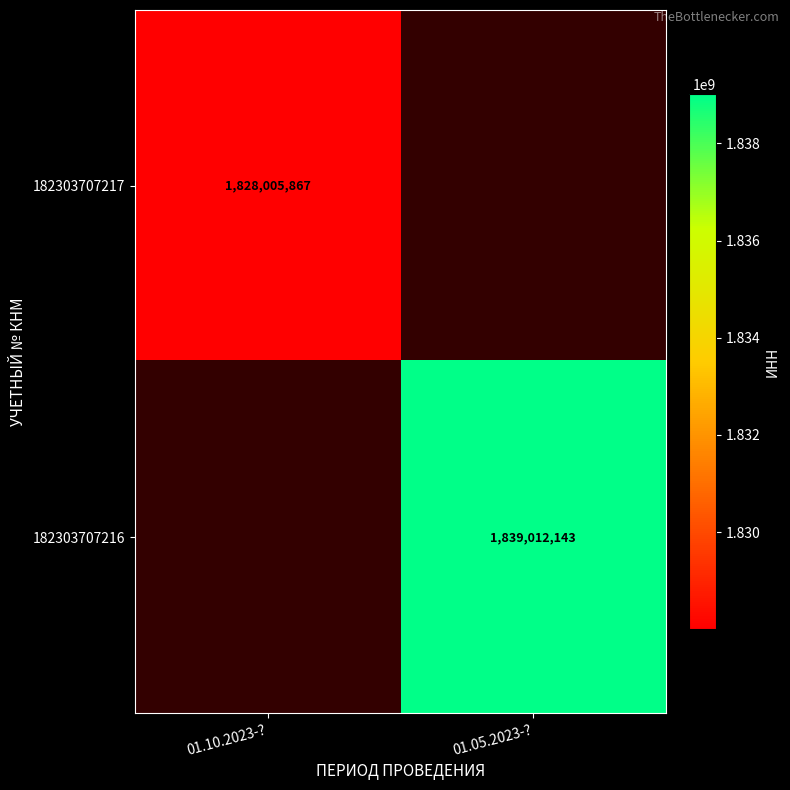

At how many categories does at least one series exceed 1828200832?

1